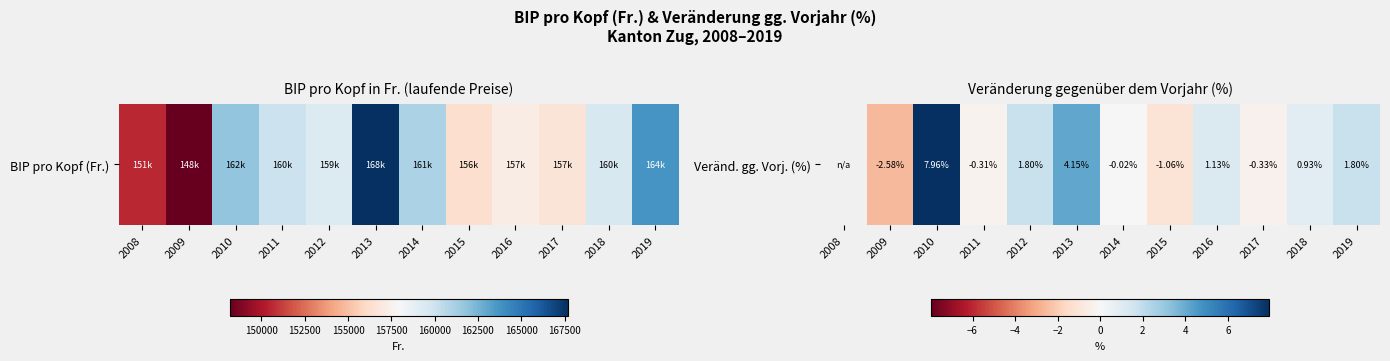

What is the sum of the values at 2019 and 2010?

9.8